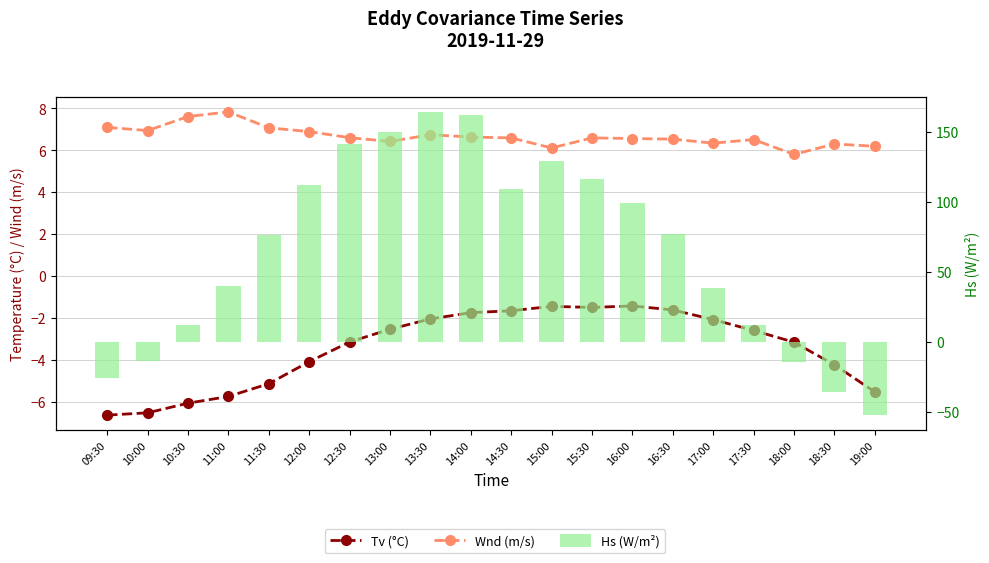

Is the value of Wnd (m/s) at 13:30 greater than the value of Hs (W/m²) at 09:30?

Yes